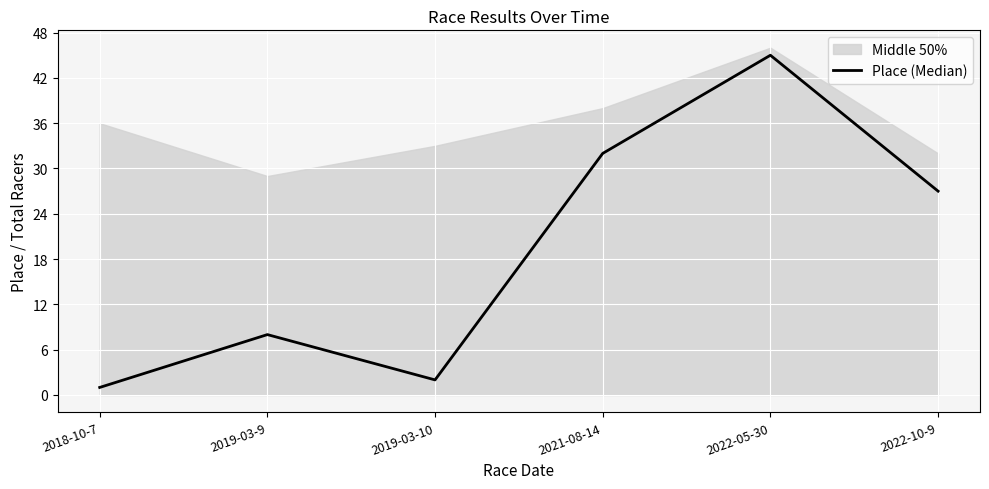

The value of Place (Median) at 2019-03-9 is 13. True or false?

False